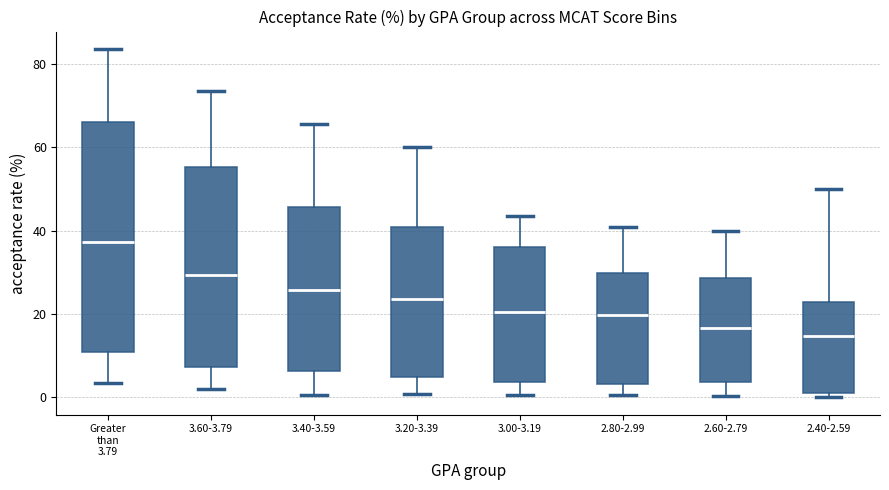

Reading left to right, read every box against the y-axis: the position of its median line, the range the box covers, and the ends of its whiskers. The values are not printed on the chart, so give them approximately, as read against the axis.

Greater than 3.79: median 38, box 10 to 66, whiskers 4 to 84
3.60-3.79: median 30, box 8 to 56, whiskers 2 to 74
3.40-3.59: median 26, box 6 to 46, whiskers 0 to 66
3.20-3.39: median 24, box 4 to 40, whiskers 0 to 60
3.00-3.19: median 20, box 4 to 36, whiskers 0 to 44
2.80-2.99: median 20, box 4 to 30, whiskers 0 to 40
2.60-2.79: median 16, box 4 to 28, whiskers 0 to 40
2.40-2.59: median 14, box 2 to 22, whiskers 0 to 50